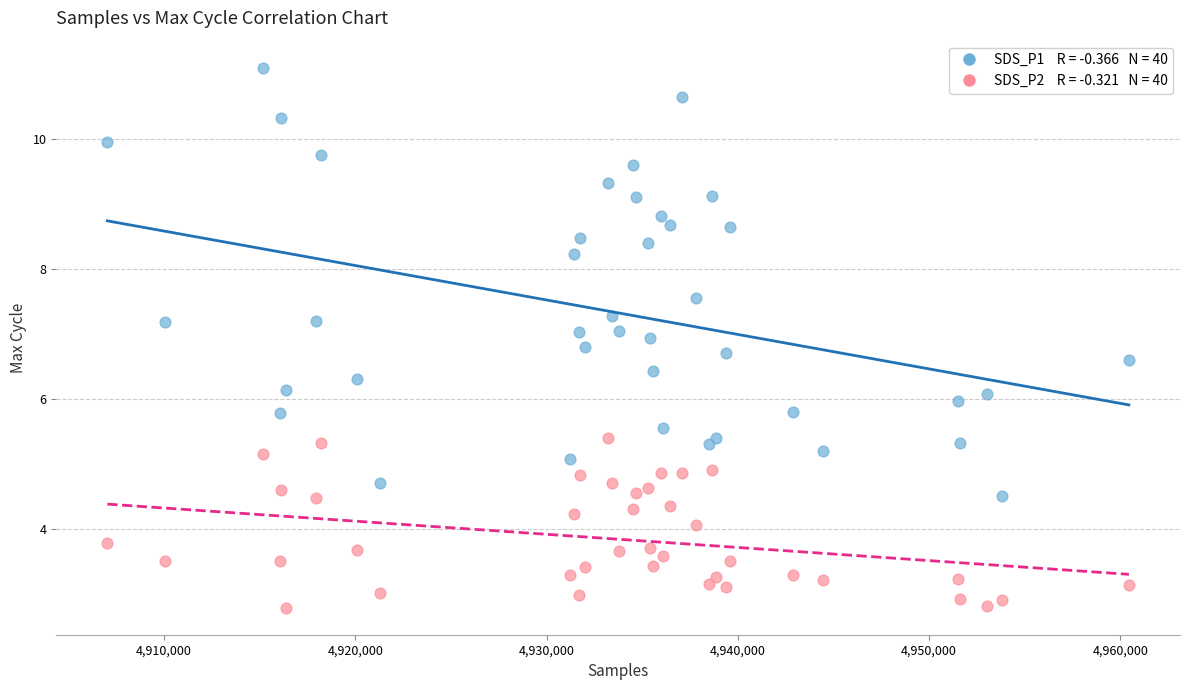

Across all data points, what is the range of X values (max minus min)?

53411.0